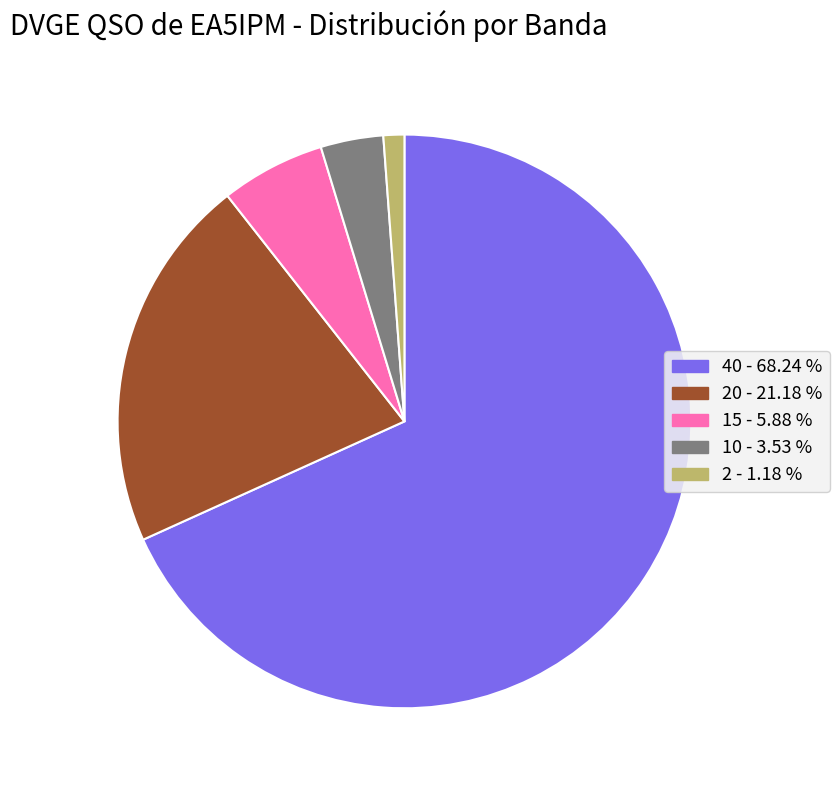

Is there a majority slice in this chart?

Yes